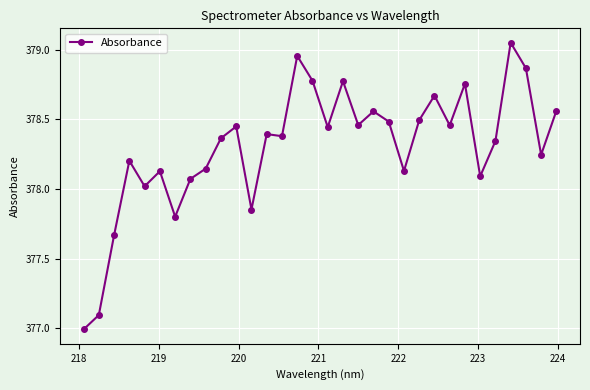

How many values are below 378?

5